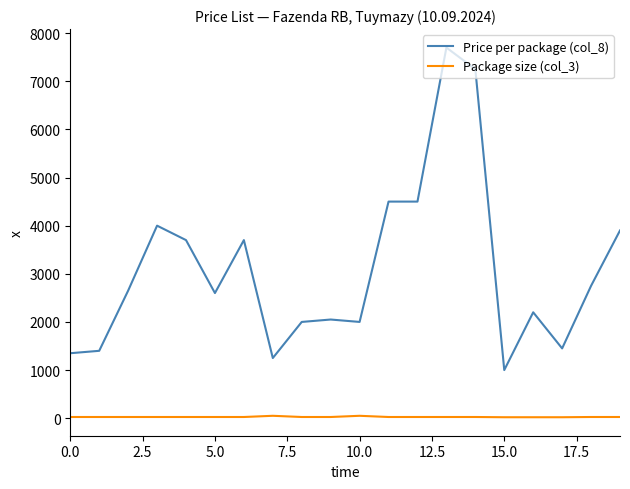

List the series in order of their overall mean, lowest first.

Package size (col_3), Price per package (col_8)